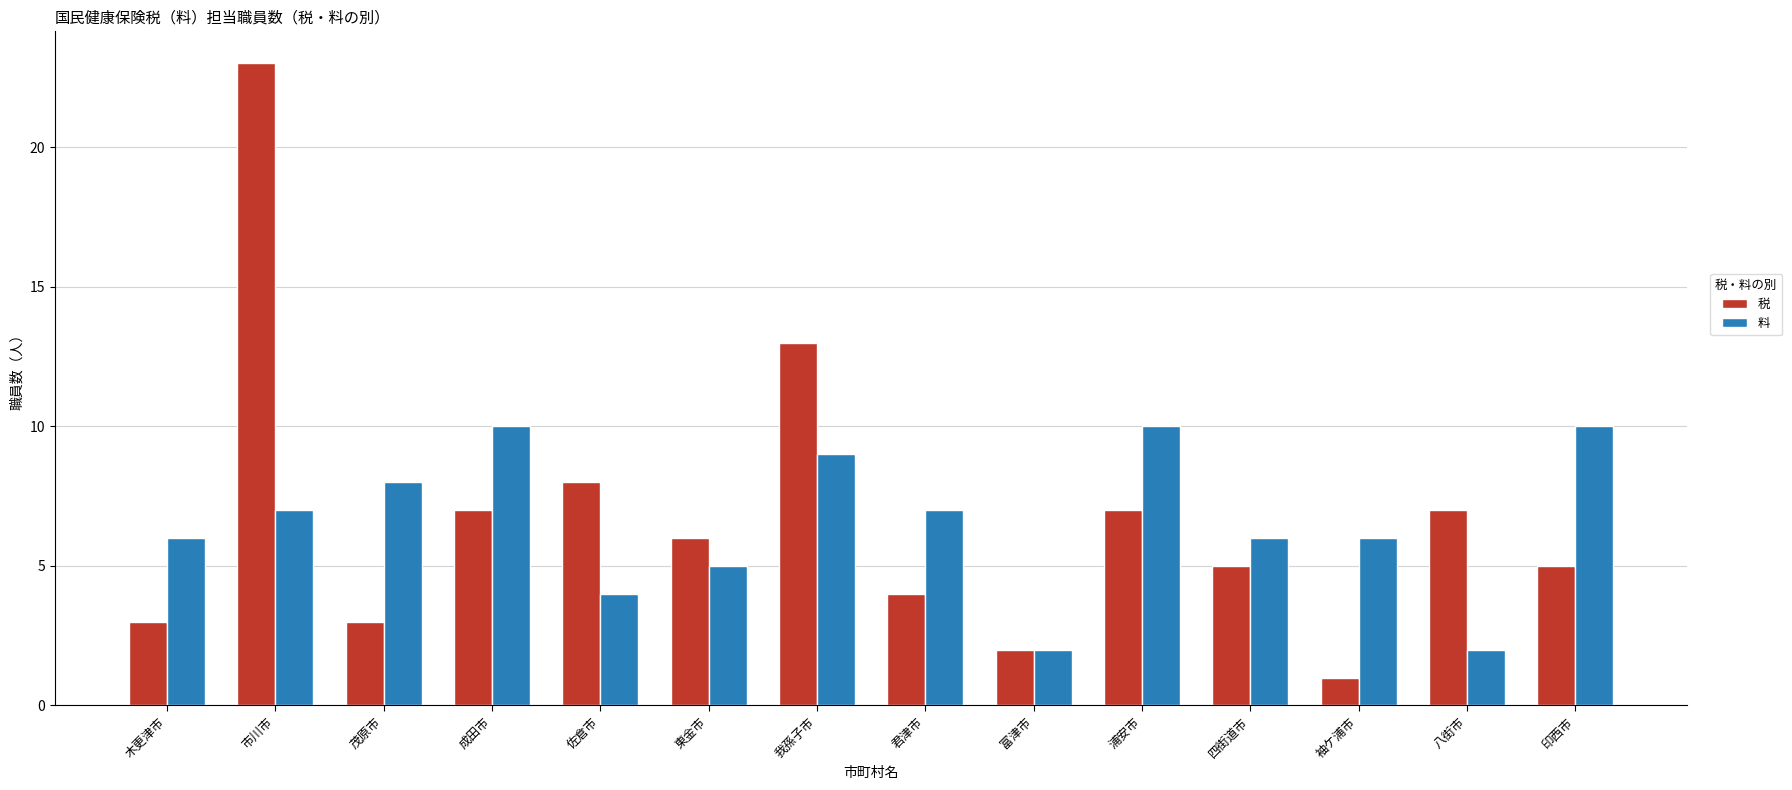

Rank the series by their maximum value, from lowest to highest.

料, 税